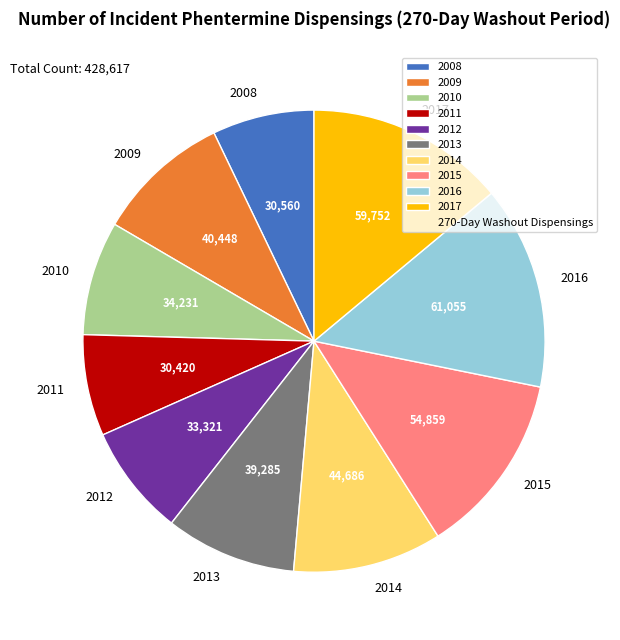

Is it true that 2017 is 23% of the pie?

False